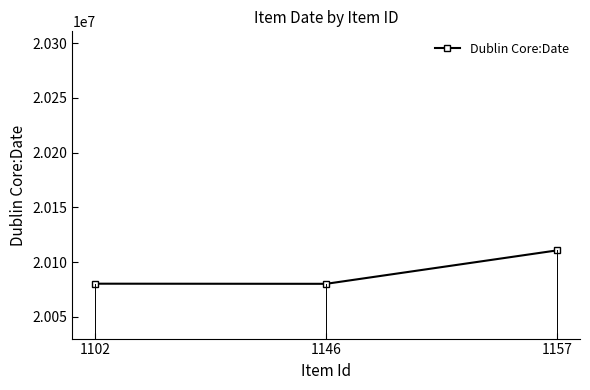

Is it true that the value at 1146 is 7010889?

False